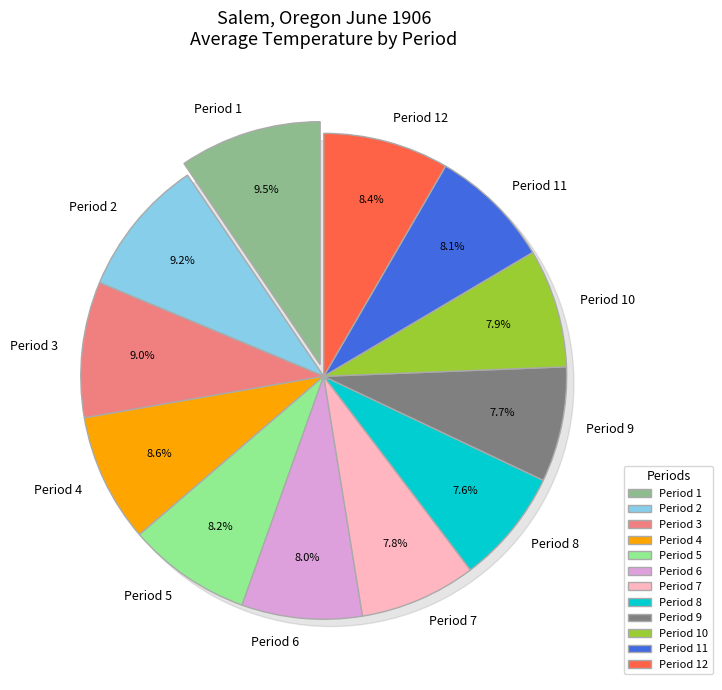

Is it true that Period 3 is 23% of the pie?

False